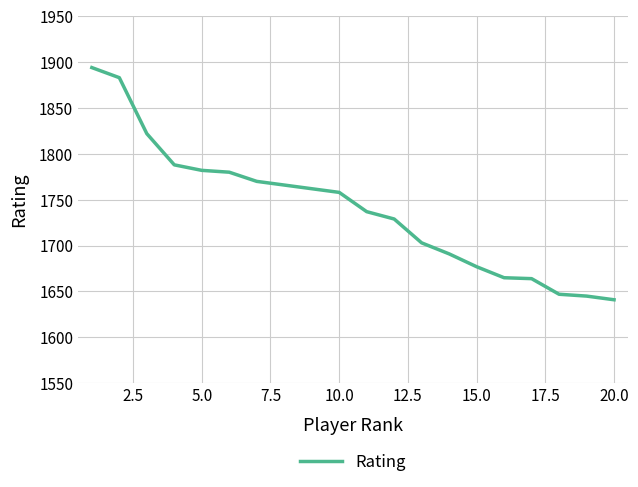

What is the difference between the maximum and minimum values?

253